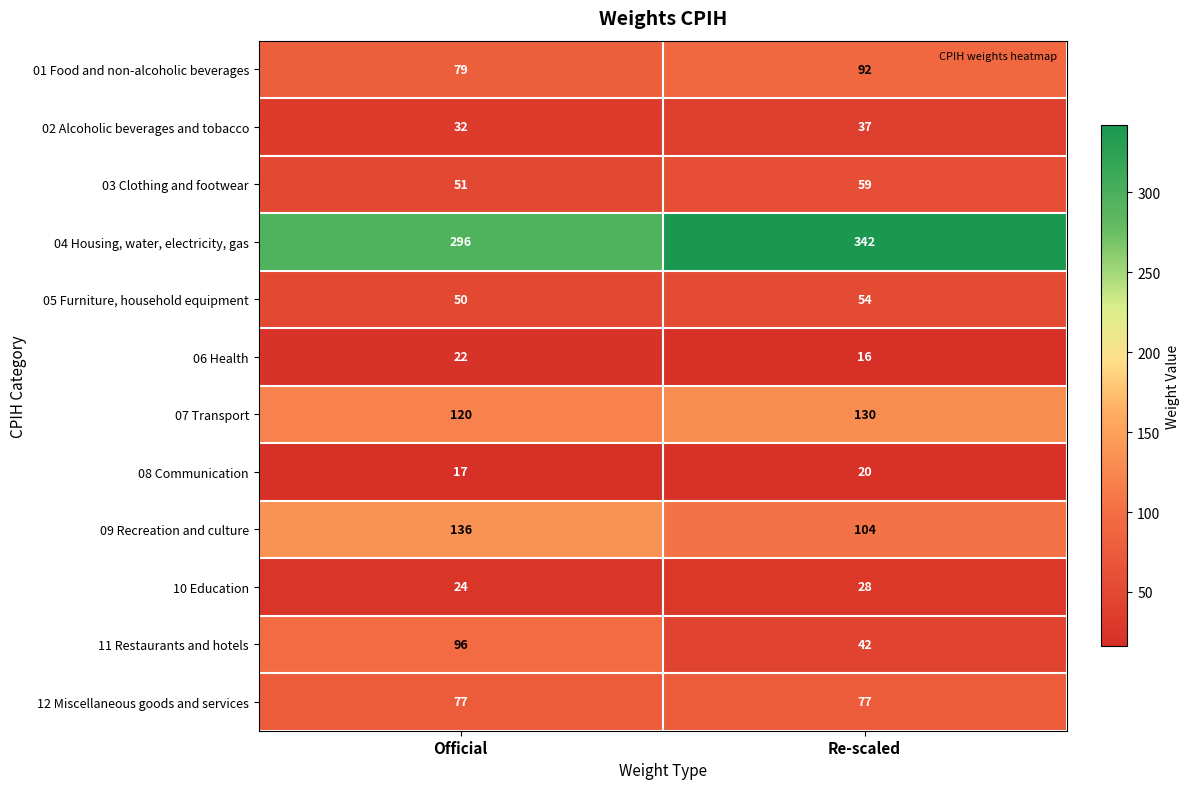

Which series has the widest spread of values?

11 Restaurants and hotels